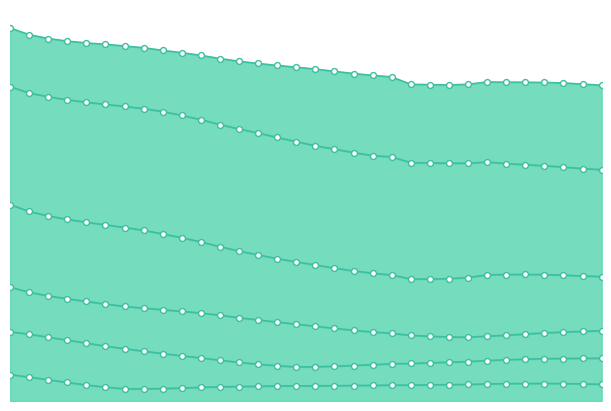

Approximately how many times larger is the value at 2011 compared to 1994?

0.9